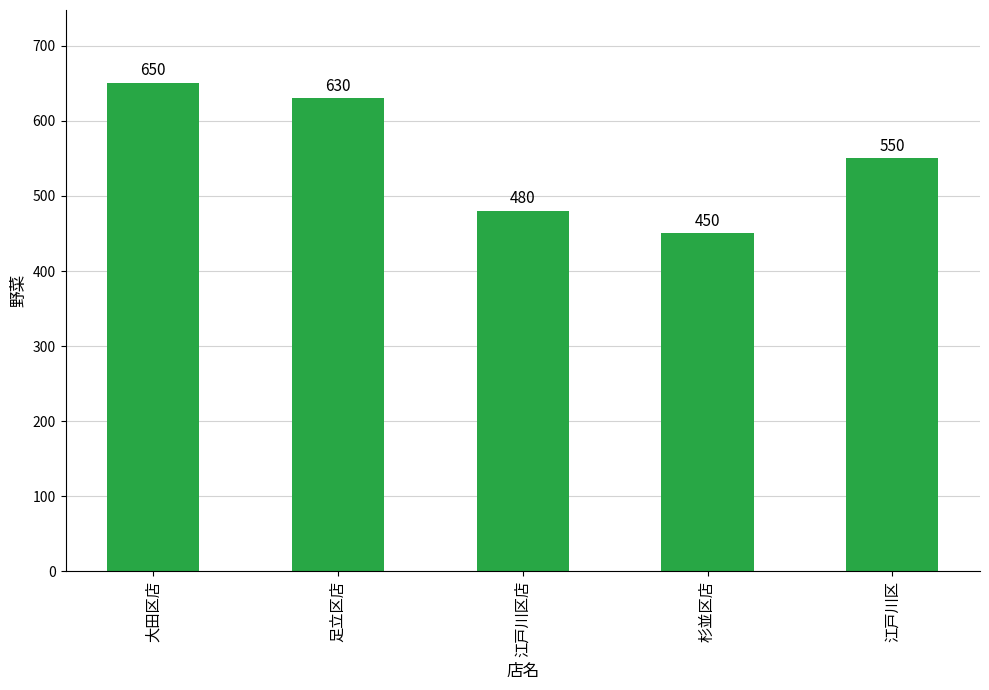

List the labels in order of value, largest first.

大田区店, 足立区店, 江戸川区, 江戸川区店, 杉並区店